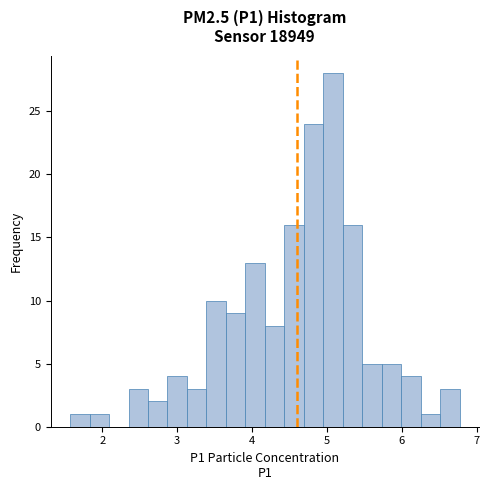

Read against the x-axis, roughly where is the centre of the tallest bar?

5.1